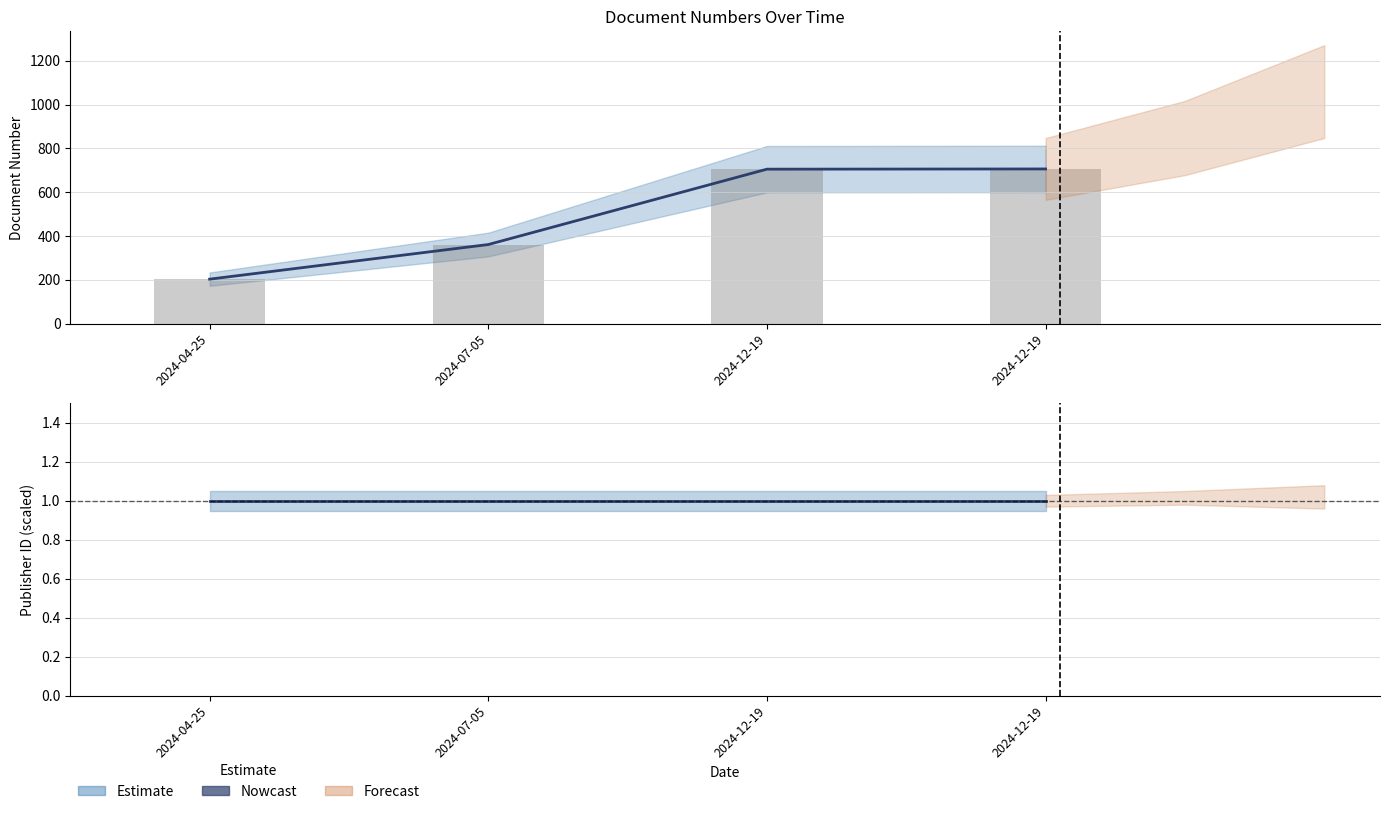

What is the average value of the number series?

494